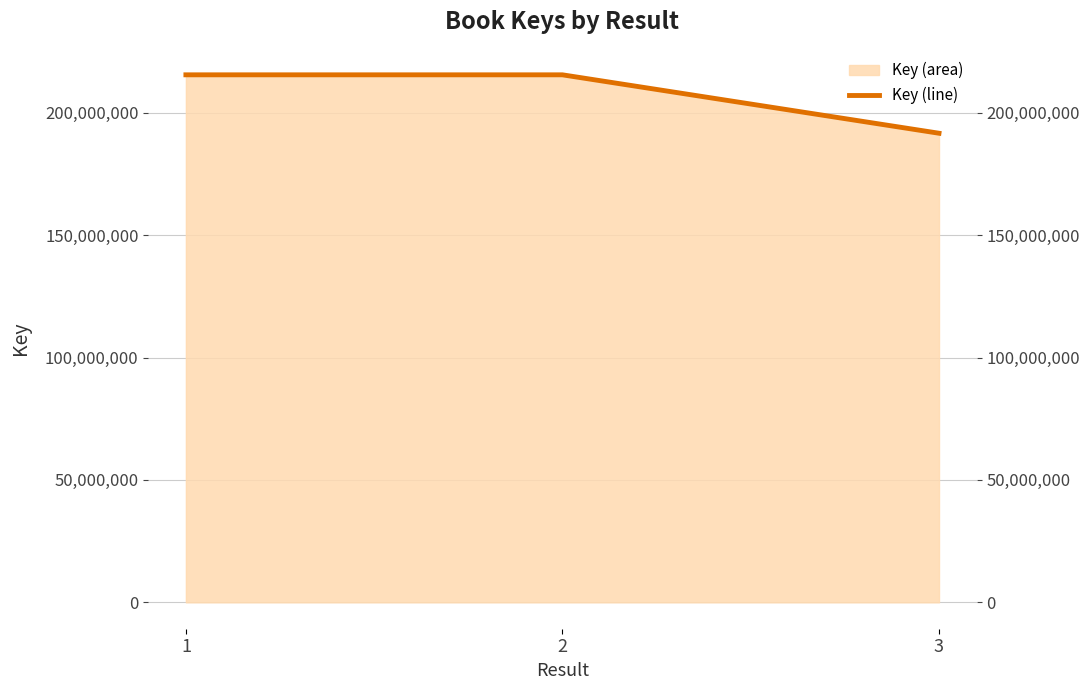

Which label corresponds to the smallest value in the chart?

3